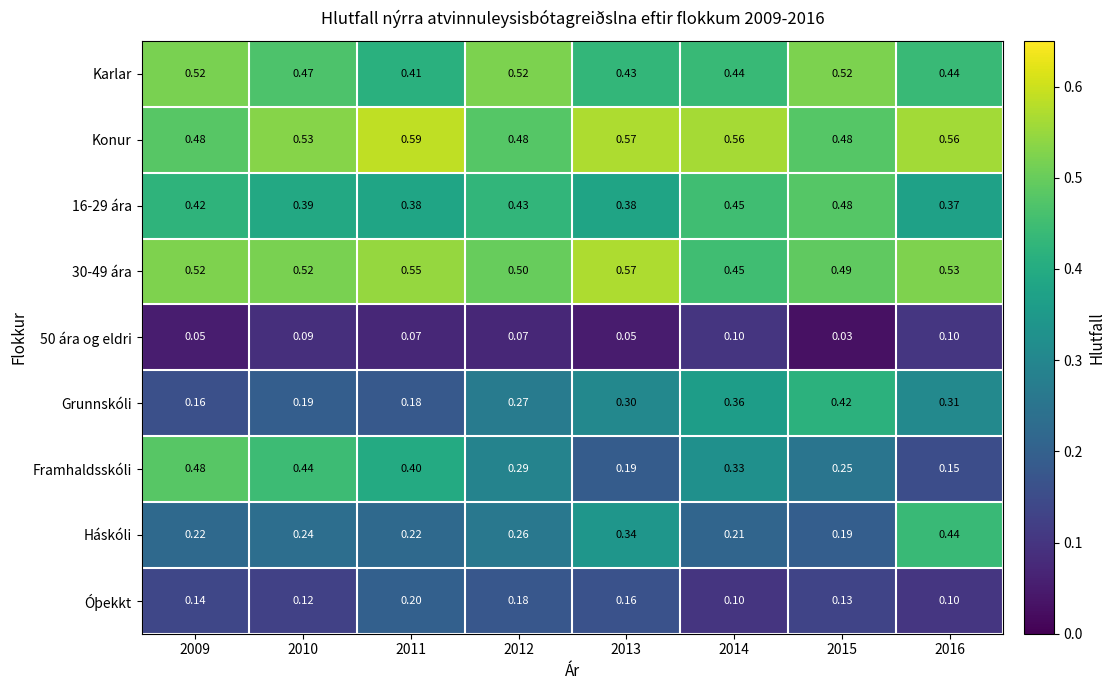

Which series has the largest total across all categories?

Konur